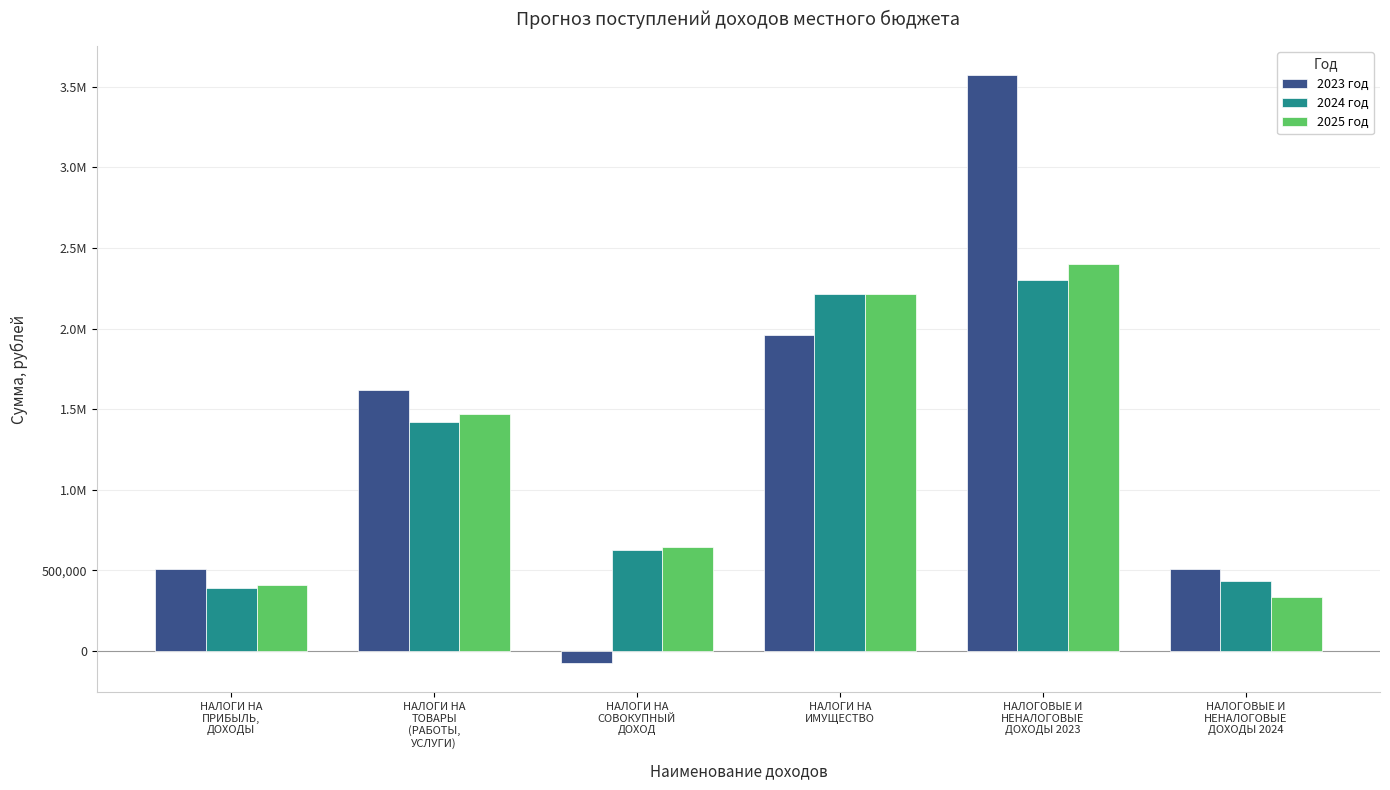

The value of 2023 год at НАЛОГИ НА
ПРИБЫЛЬ,
ДОХОДЫ is 510696.5. True or false?

True